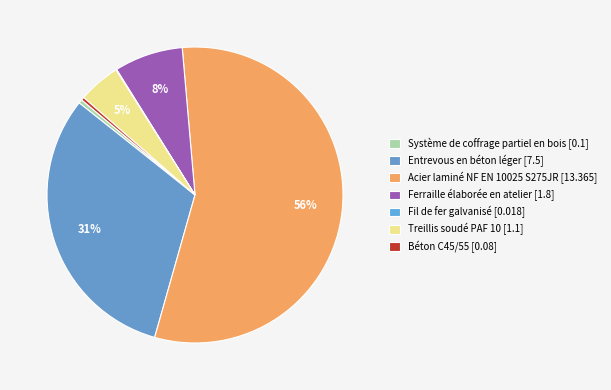

Which has a higher value, Entrevous en béton léger or Système de coffrage partiel en bois?

Entrevous en béton léger